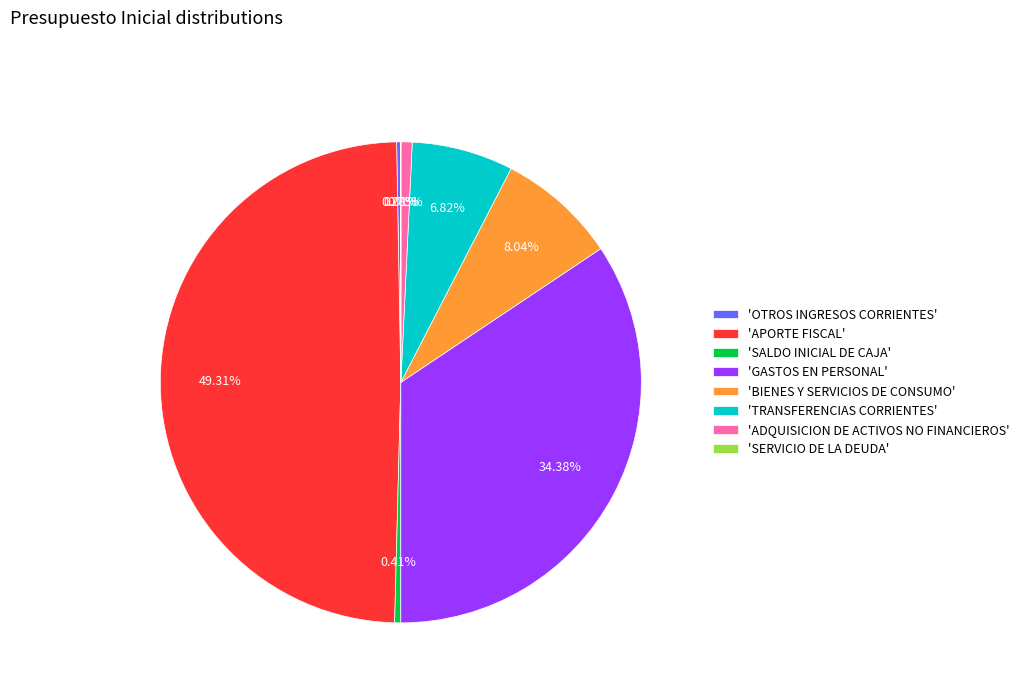

Which slice is the largest?

'APORTE FISCAL'